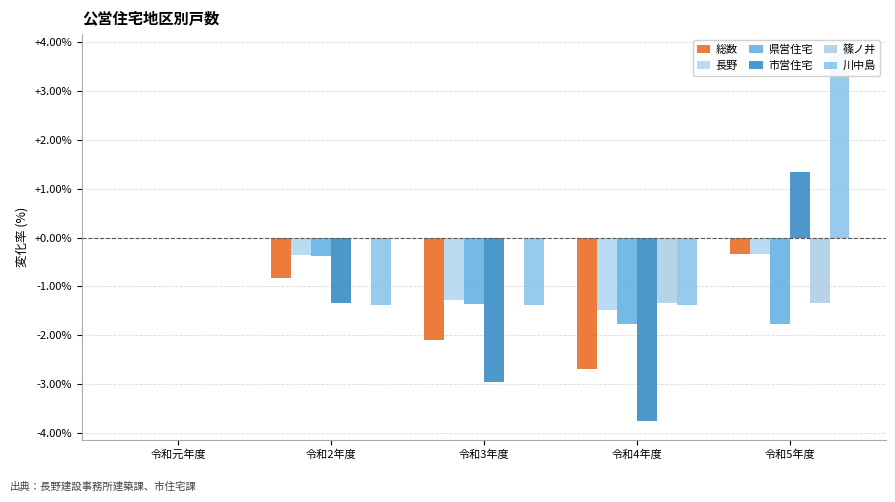

Reading right to left, extract all data points from this chart.

総数: -0.3	-2.7	-2.1	-0.8	0.0
長野: -0.3	-1.5	-1.3	-0.4	0.0
県営住宅: -1.8	-1.8	-1.4	-0.4	0.0
市営住宅: 1.3	-3.8	-3.0	-1.3	0.0
篠ノ井: -1.3	-1.3	0.0	0.0	0.0
川中島: 3.8	-1.4	-1.4	-1.4	0.0